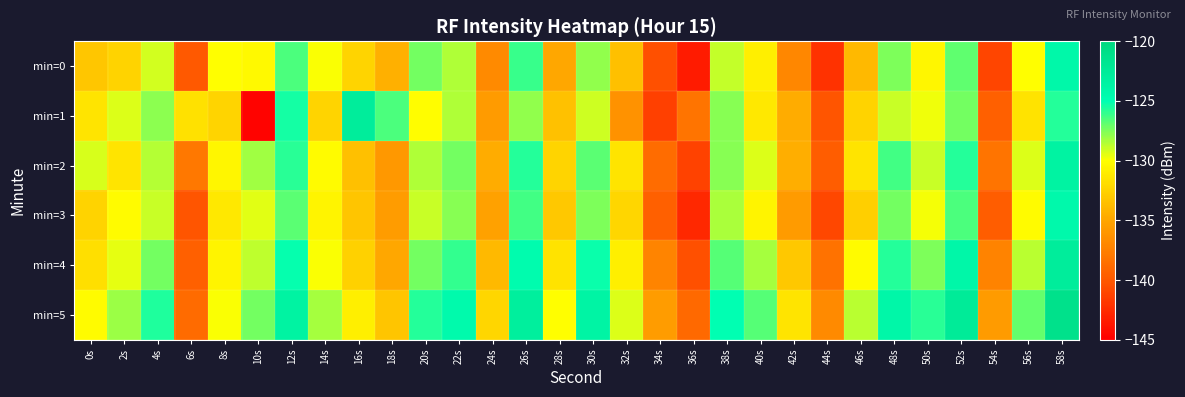

Reading left to right, what are all the values shown in this chart?

min=0: 0s=-133.2	2s=-132.4	4s=-129.1	6s=-140.0	8s=-130.0	10s=-130.3	12s=-126.5	14s=-129.9	16s=-132.4	18s=-134.4	20s=-127.3	22s=-128.4	24s=-136.8	26s=-126.1	28s=-134.9	30s=-127.9	32s=-133.5	34s=-140.5	36s=-143.4	38s=-128.8	40s=-130.9	42s=-136.9	44s=-142.2	46s=-133.9	48s=-127.5	50s=-130.5	52s=-126.9	54s=-141.0	56s=-130.0	58s=-124.1
min=1: 0s=-131.5	2s=-129.3	4s=-127.7	6s=-131.6	8s=-132.4	10s=-144.7	12s=-125.4	14s=-132.4	16s=-122.8	18s=-126.5	20s=-130.1	22s=-128.4	24s=-135.7	26s=-127.9	28s=-133.5	30s=-129.0	32s=-136.2	34s=-141.3	36s=-138.2	38s=-127.7	40s=-131.2	42s=-134.6	44s=-140.1	46s=-132.5	48s=-128.9	50s=-129.7	52s=-127.2	54s=-139.5	56s=-131.6	58s=-125.7
min=2: 0s=-129.2	2s=-131.5	4s=-128.6	6s=-137.9	8s=-130.5	10s=-128.1	12s=-125.8	14s=-130.2	16s=-133.6	18s=-135.9	20s=-128.5	22s=-127.2	24s=-134.6	26s=-125.7	28s=-132.3	30s=-126.8	32s=-131.5	34s=-138.7	36s=-141.2	38s=-127.7	40s=-129.3	42s=-134.5	44s=-139.7	46s=-131.5	48s=-126.3	50s=-128.9	52s=-125.7	54s=-138.2	56s=-129.3	58s=-123.5
min=3: 0s=-132.5	2s=-130.2	4s=-128.9	6s=-140.1	8s=-131.2	10s=-129.5	12s=-126.8	14s=-130.6	16s=-133.2	18s=-135.6	20s=-128.9	22s=-127.7	24s=-135.2	26s=-126.3	28s=-133.0	30s=-127.5	32s=-132.2	34s=-139.5	36s=-142.7	38s=-128.3	40s=-130.6	42s=-135.7	44s=-140.9	46s=-132.7	48s=-127.2	50s=-129.8	52s=-126.5	54s=-139.7	56s=-130.2	58s=-124.3
min=4: 0s=-131.8	2s=-129.6	4s=-127.2	6s=-139.5	8s=-130.6	10s=-128.8	12s=-125.1	14s=-129.9	16s=-132.6	18s=-134.9	20s=-127.2	22s=-126.0	24s=-133.9	26s=-124.7	28s=-131.6	30s=-125.2	32s=-130.9	34s=-137.1	36s=-140.5	38s=-126.7	40s=-128.2	42s=-133.0	44s=-138.3	46s=-130.2	48s=-125.7	50s=-127.5	52s=-124.0	54s=-137.2	56s=-128.7	58s=-122.8
min=5: 0s=-130.2	2s=-128.0	4s=-125.6	6s=-138.8	8s=-129.9	10s=-127.2	12s=-123.5	14s=-128.2	16s=-130.9	18s=-133.2	20s=-125.7	22s=-124.5	24s=-132.2	26s=-123.0	28s=-130.0	30s=-123.7	32s=-129.3	34s=-135.6	36s=-138.9	38s=-125.0	40s=-126.7	42s=-131.5	44s=-136.8	46s=-128.7	48s=-124.0	50s=-125.8	52s=-122.5	54s=-135.7	56s=-127.0	58s=-121.2